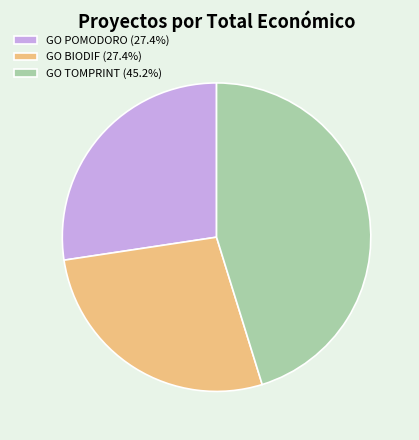

The GO POMODORO slice represents 39% of the pie. True or false?

False